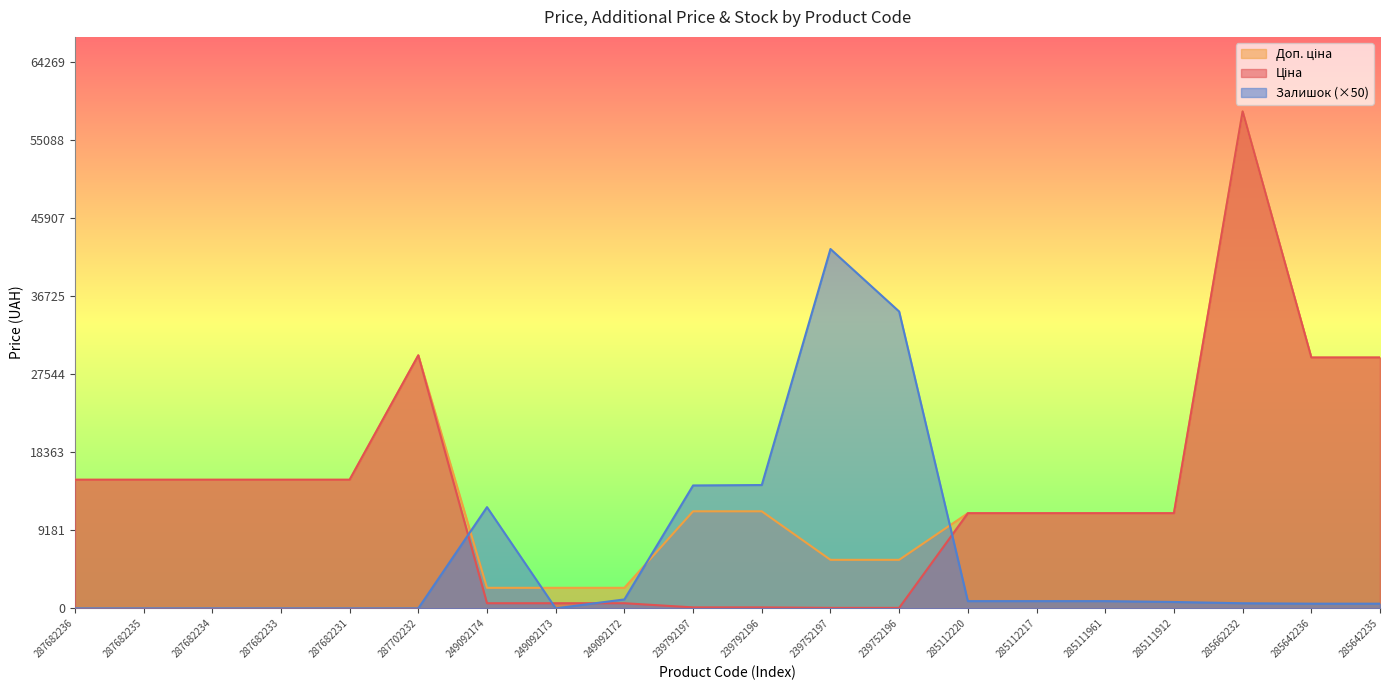

The value of Ціна at 285111961 is 15658.8. True or false?

False